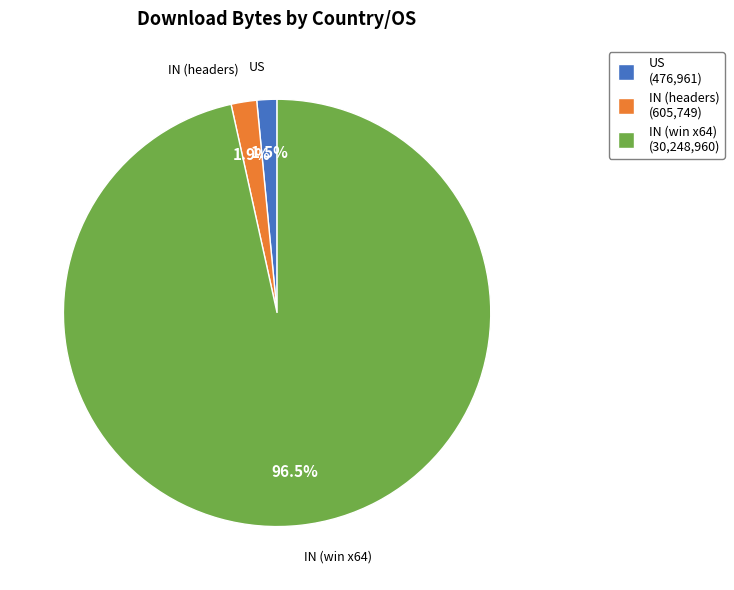

To the nearest percent, what is the combined percentage of US and IN (headers)?

3%